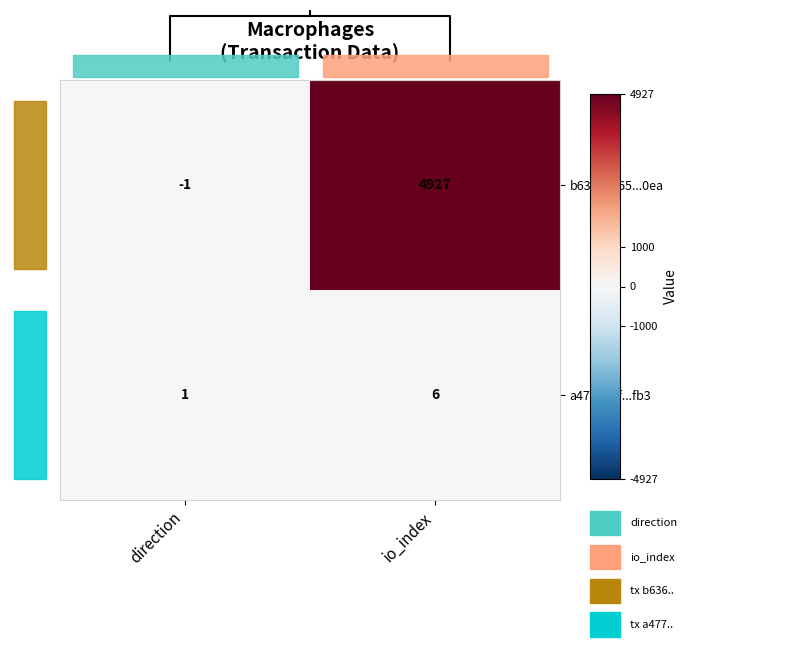

At which category does the chart reach its minimum across all series?

direction